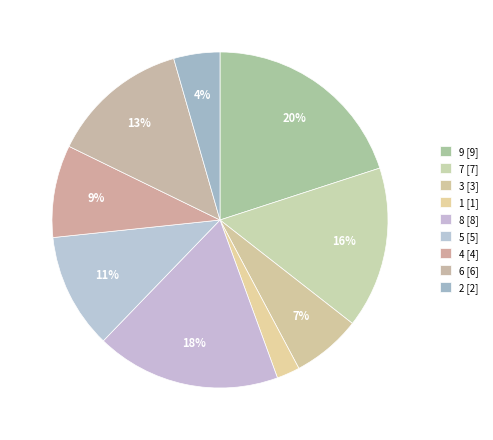

Count the number of slices in the pie.

9